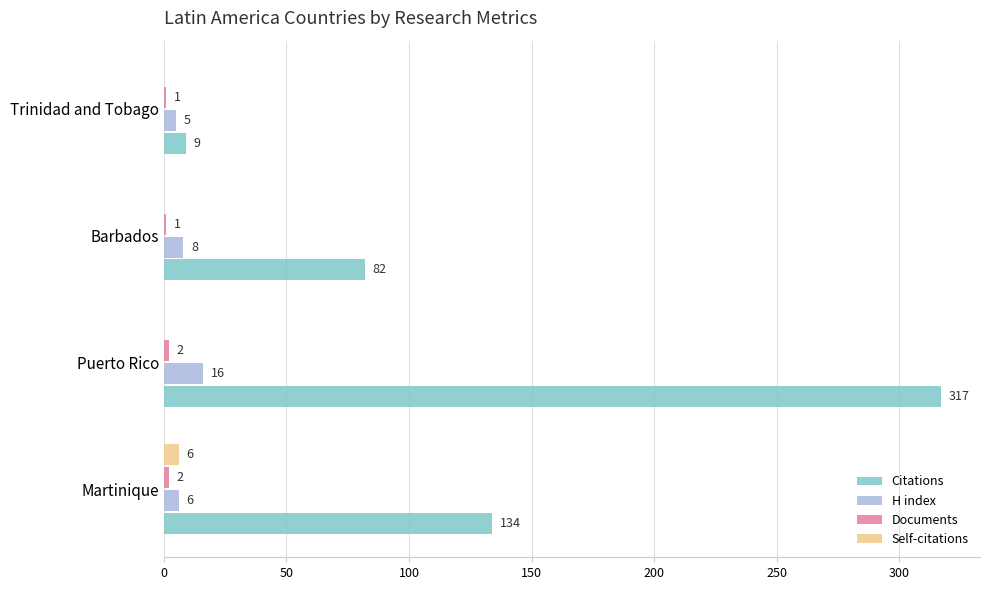

Which series has the largest total across all categories?

Citations